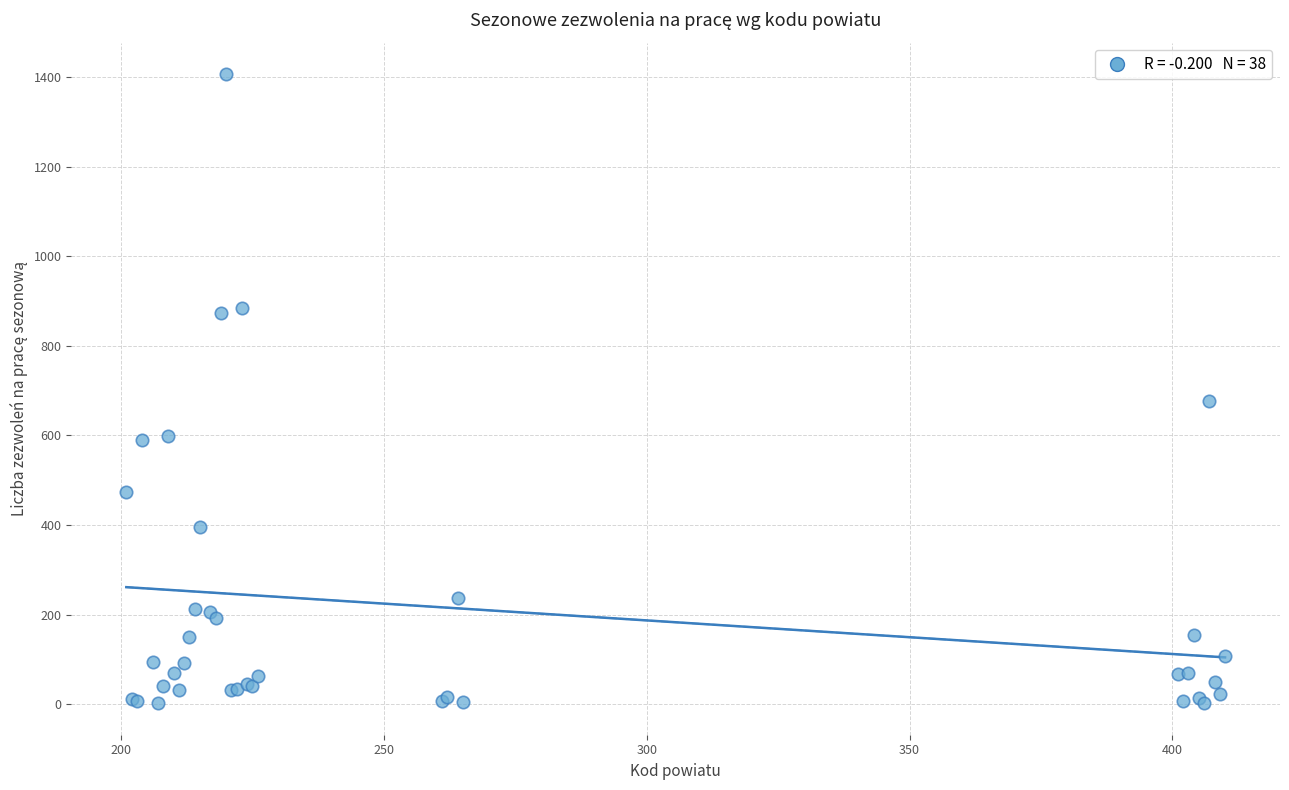

What Y value in the scatter plot is closest to 704?

678